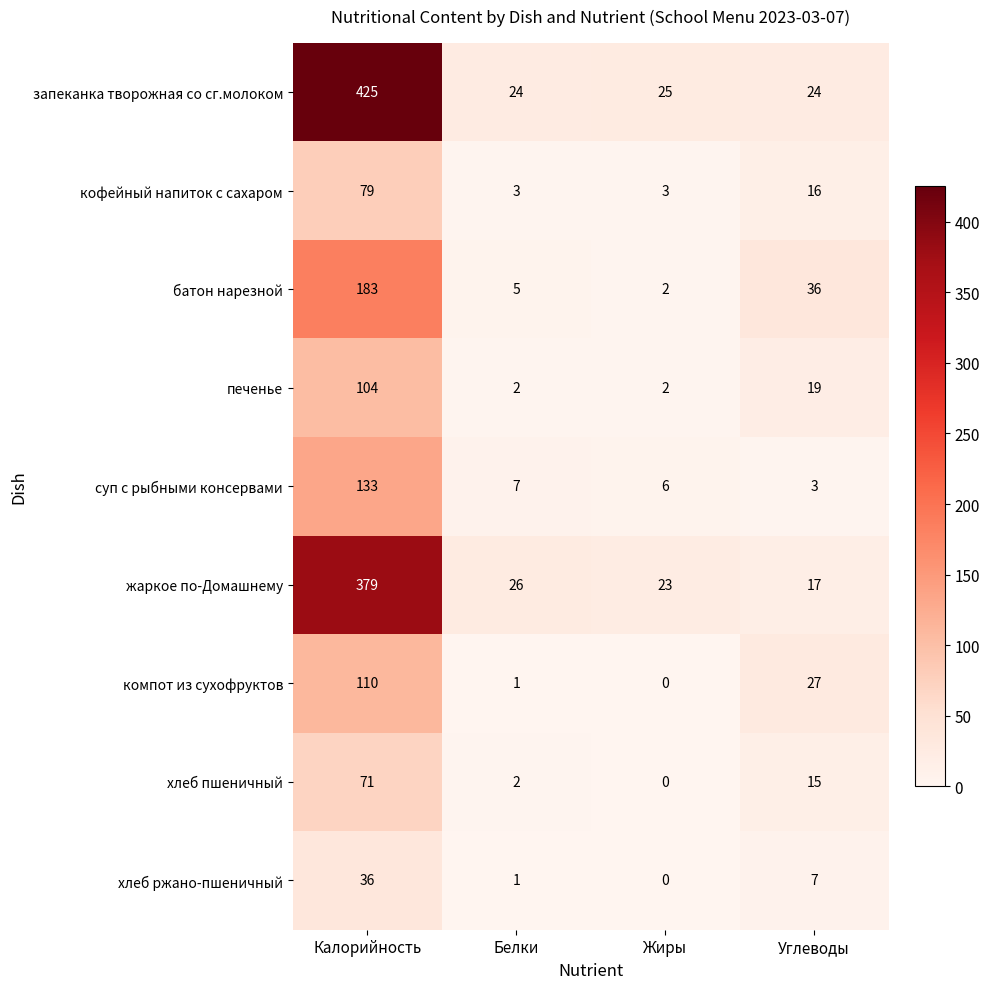

Which series has the largest total across all categories?

запеканка творожная со сг.молоком